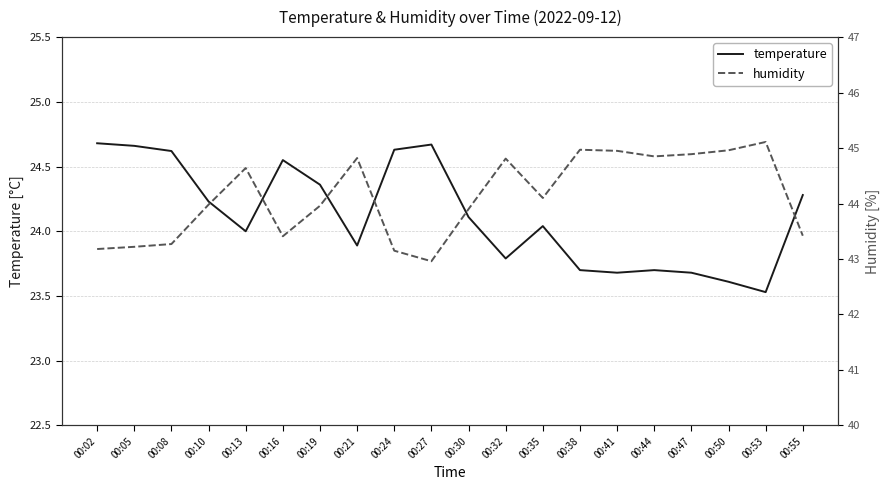

At how many categories does at least one series exceed 39?

20